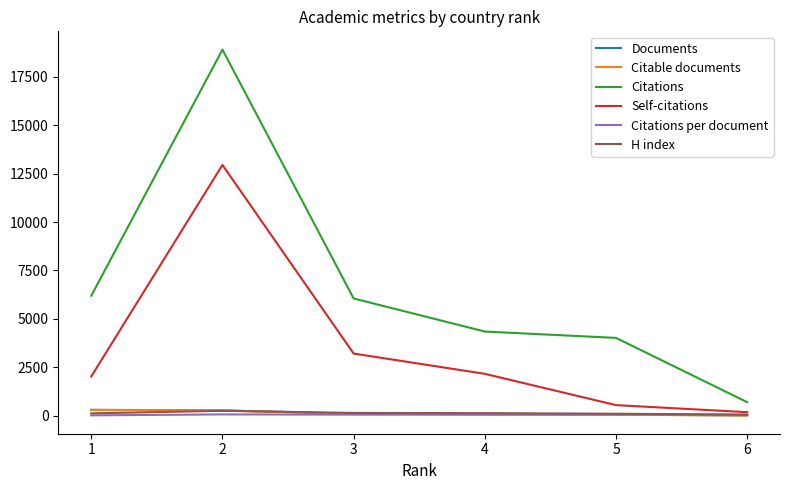

What is the average value of the Citations per document series?

52.6